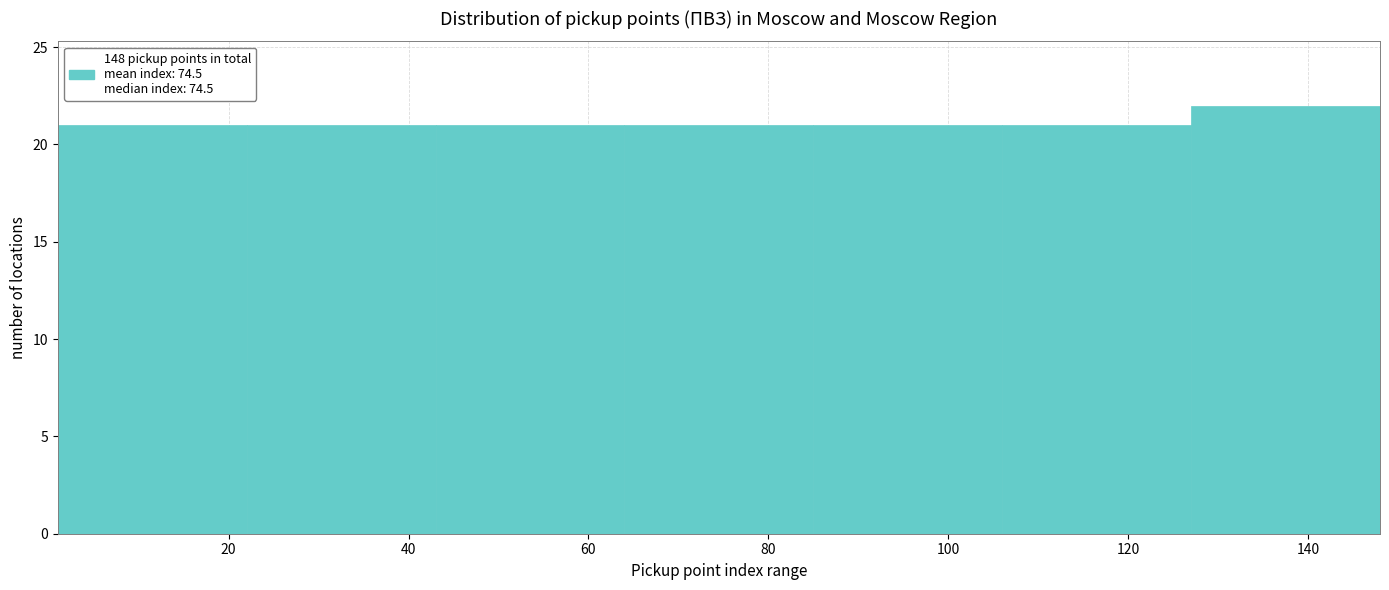

Reading left to right, transcribe this chart: for each bar, give the range it covers on the x-axis and its height. Neither the bar edges nor the heights are printed on the chart, so give them approximately, as read against the axes.

1 to 22: 21
22 to 43: 21
43 to 64: 21
64 to 85: 21
85 to 106: 21
106 to 127: 21
127 to 148: 22